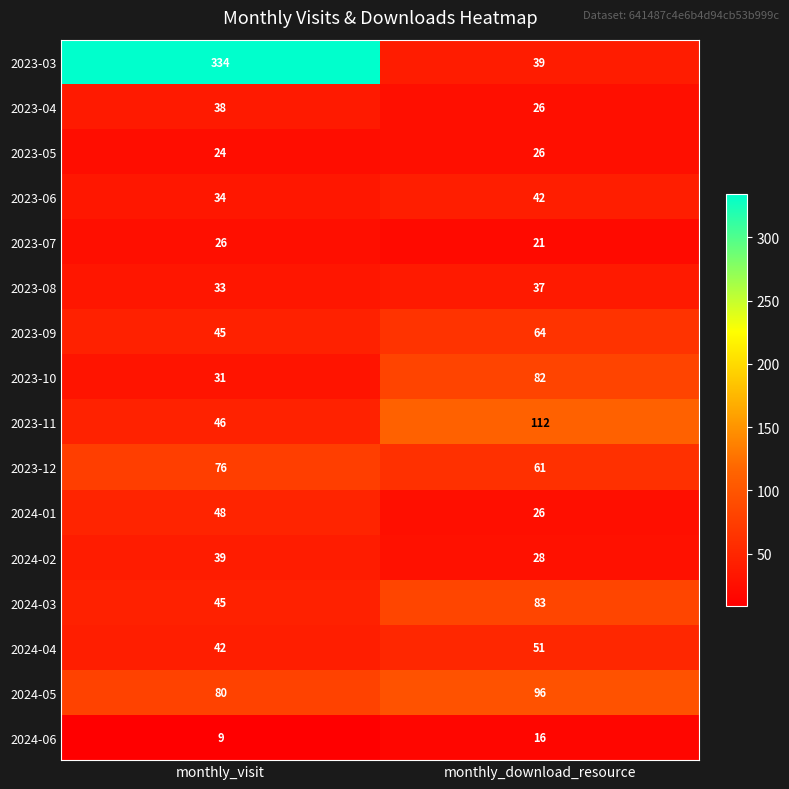

What is the difference between the 2024-06 values at monthly_visit and monthly_download_resource?

7